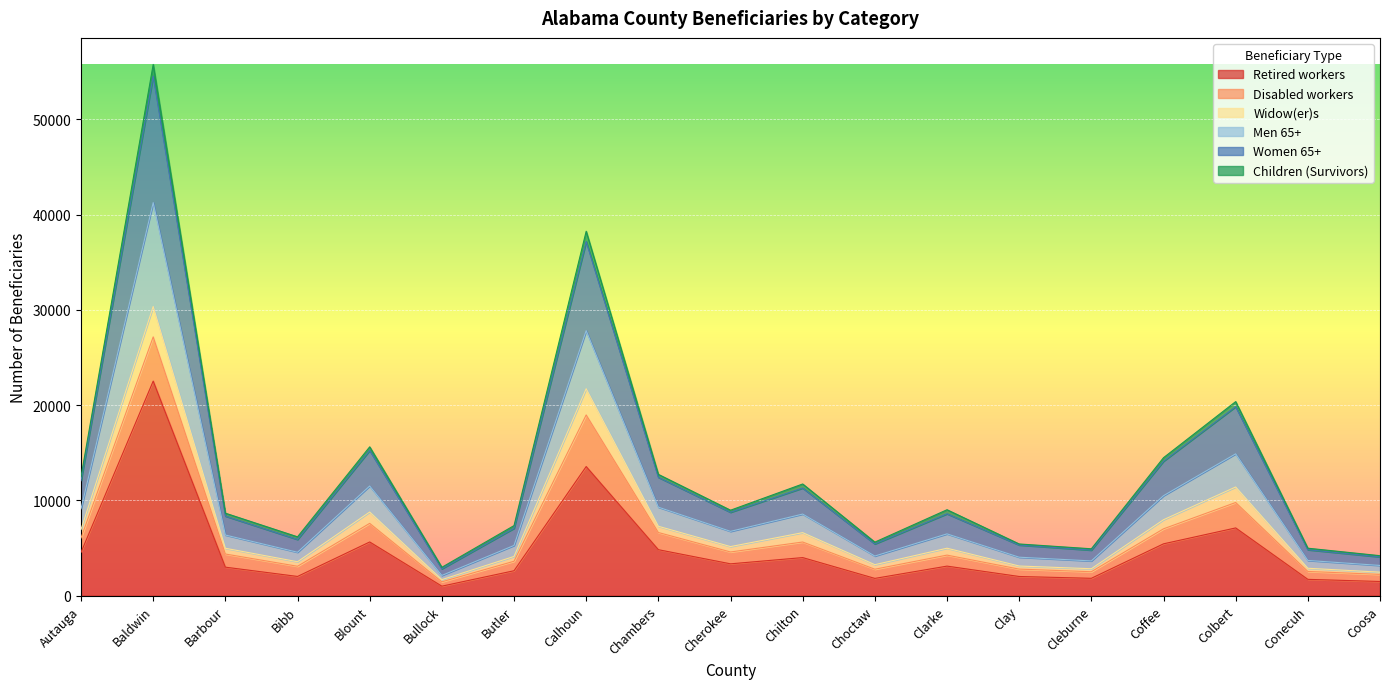

At which label does Retired workers reach its peak?

Baldwin